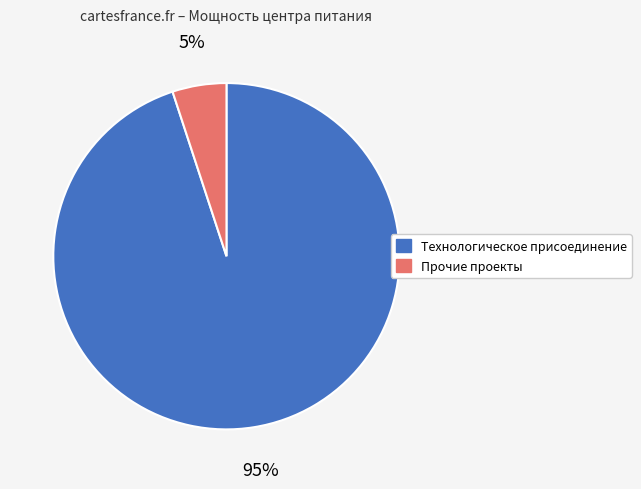

What is the largest slice in the pie chart?

Технологическое присоединение